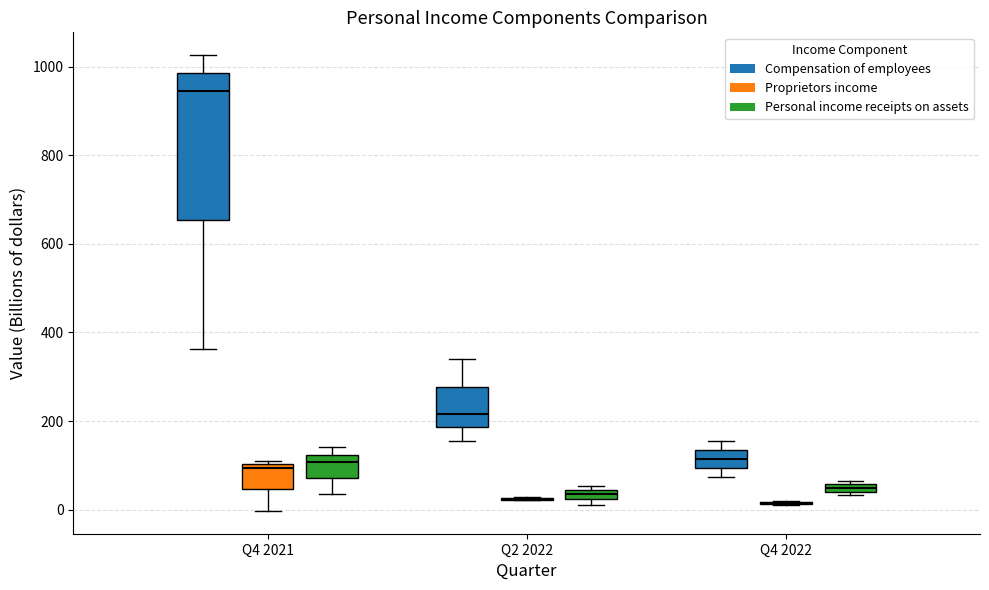

Where is the lower edge of the box for Q4 2021 (Compensation of employees) on the y-axis? The values are not printed on the chart, so give them approximately, as read against the axis.

660